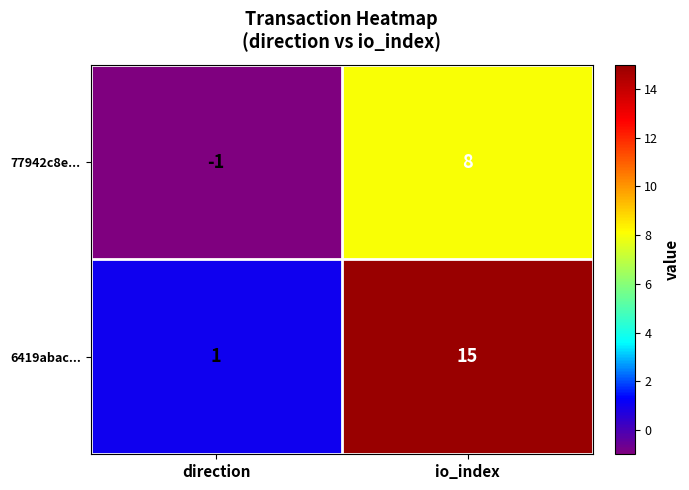

At how many categories does at least one series exceed 8?

1